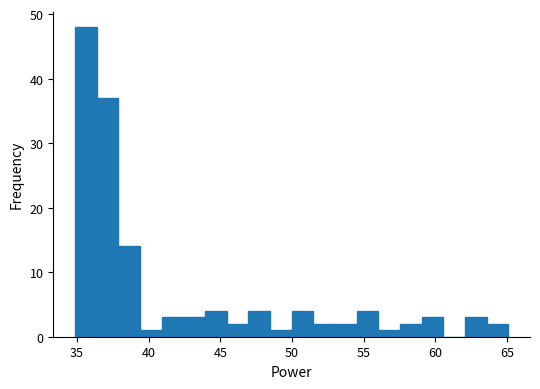

Around what value on the x-axis is the tallest bar? Give the approximate position of its centre, as read against the axis.

35.5